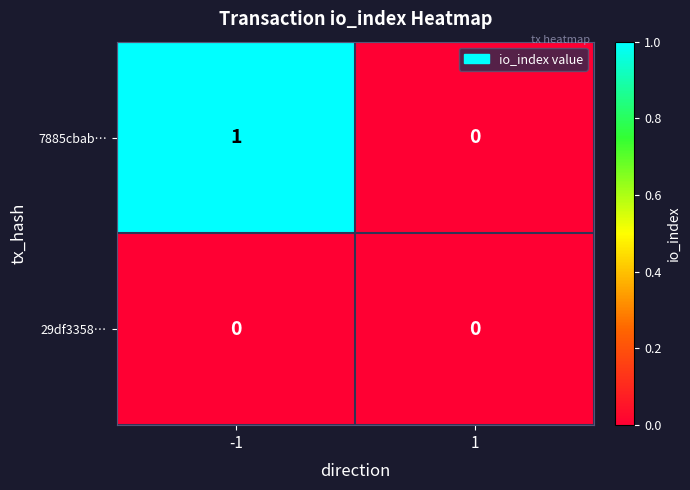

Rank the series at -1 from highest to lowest value.

7885cbab…, 29df3358…